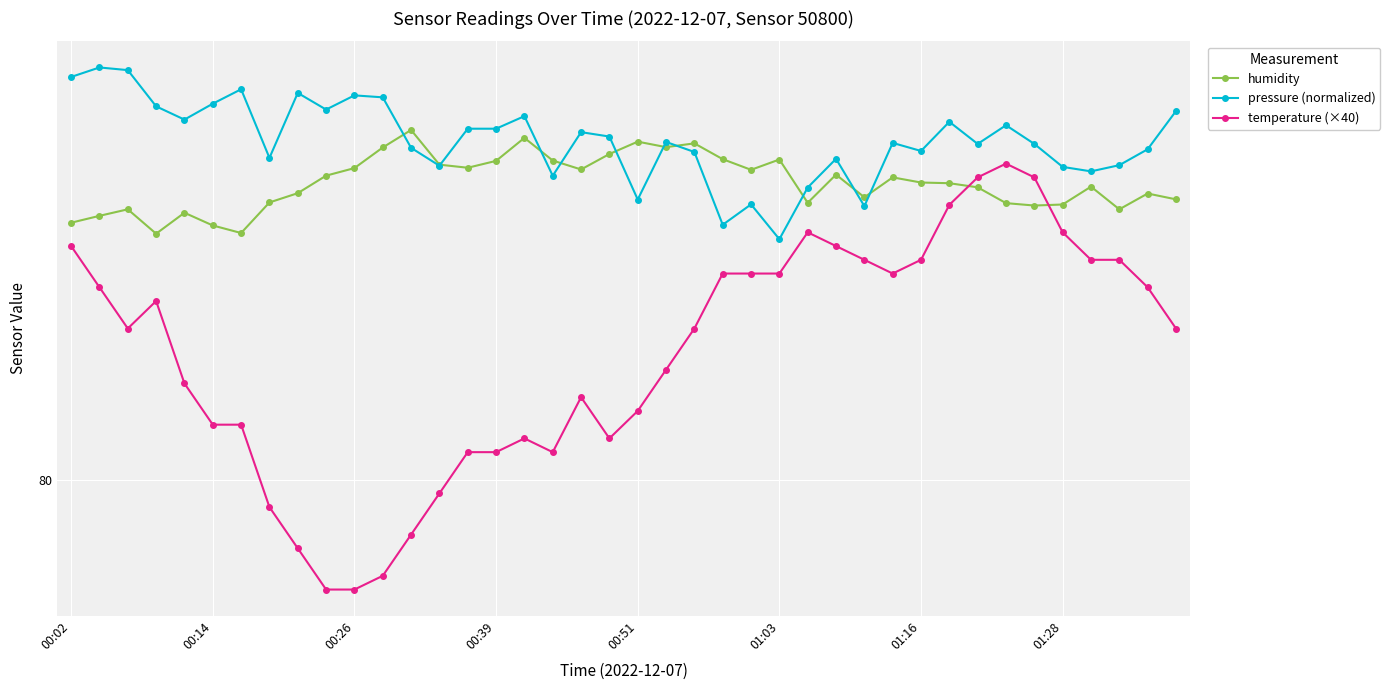

What are all the series names shown in the legend?

humidity, pressure (normalized), temperature (×40)